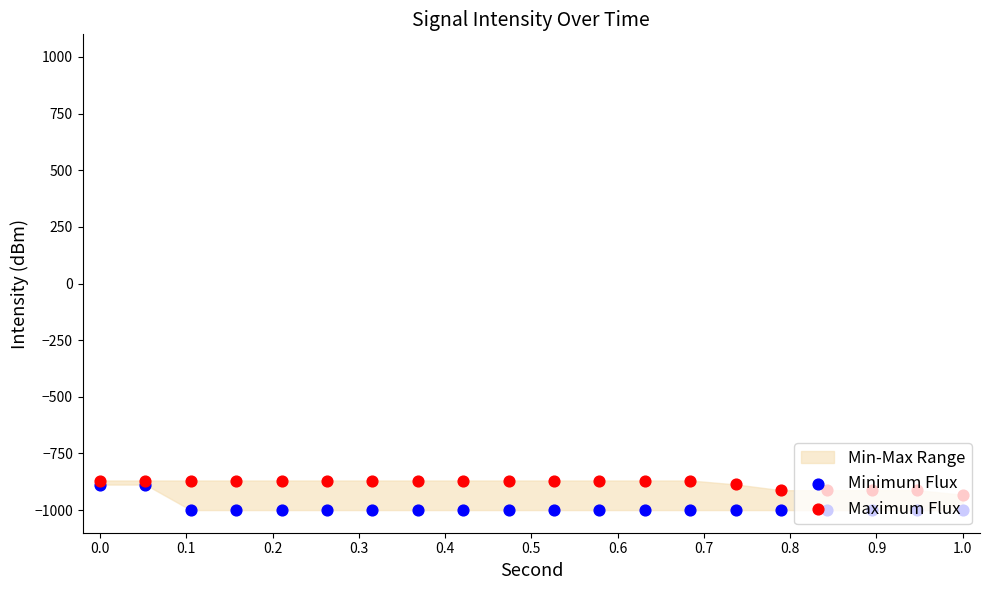

Is the value of Minimum Flux at 13 greater than the value of Maximum Flux at 15?

No